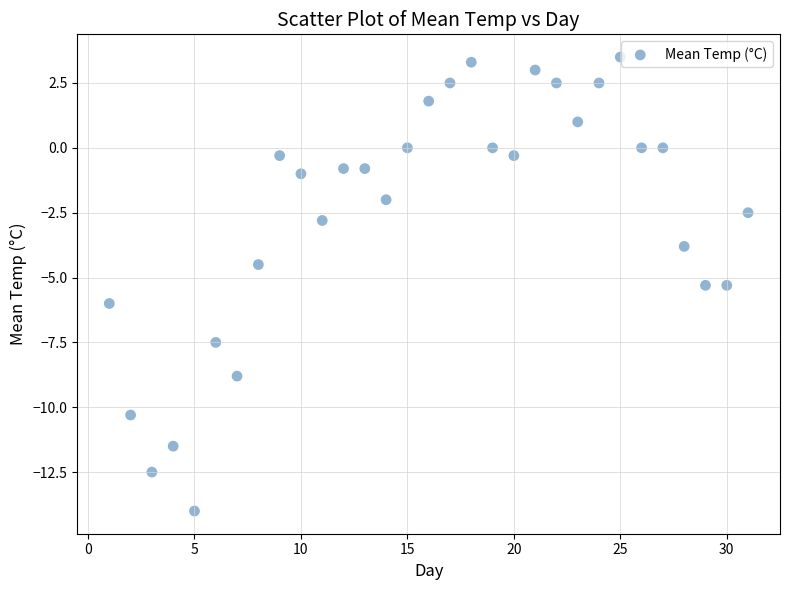

What is the range of X values (max minus min)?

30.0